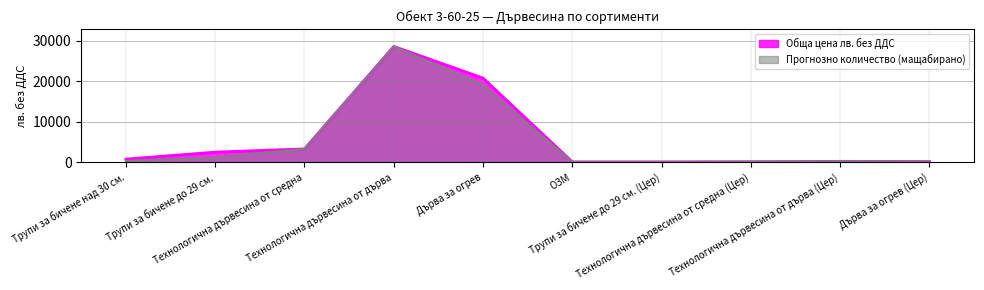

In Прогнозно количество пл.куб.м., how many points are higher than both neighbors (excluding endpoints)?

2